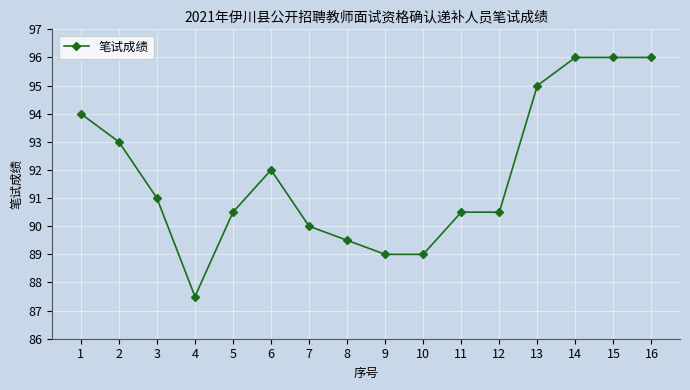

What is the value of the 10th point from the left?

89.0